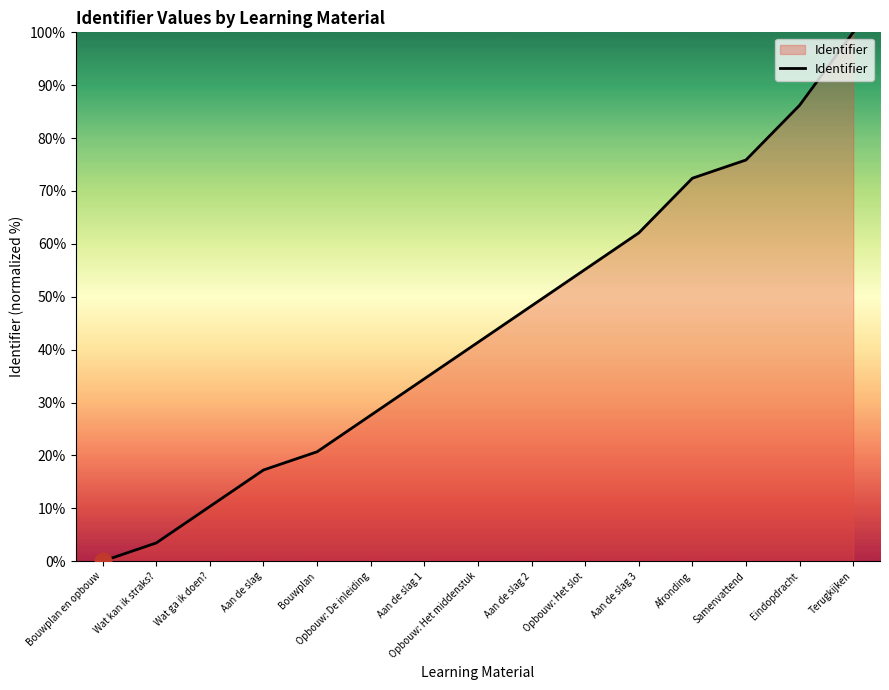

At which label does the data first exceed 41?

Opbouw: Het middenstuk